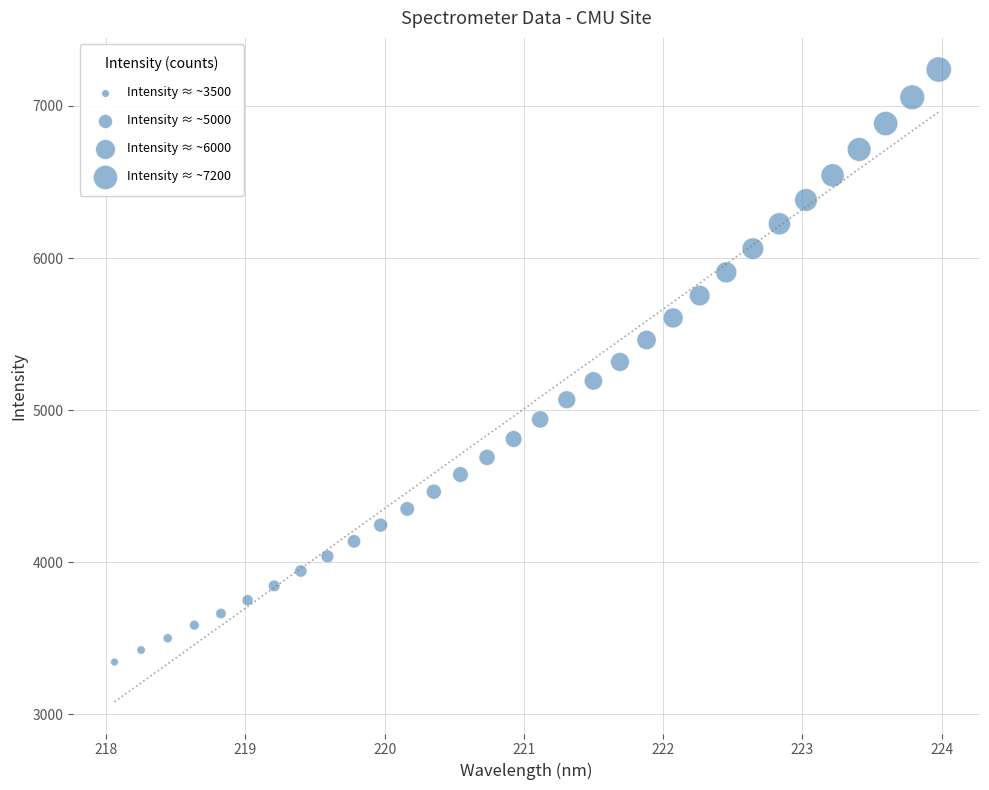

What is the range of X values (max minus min)?

5.9